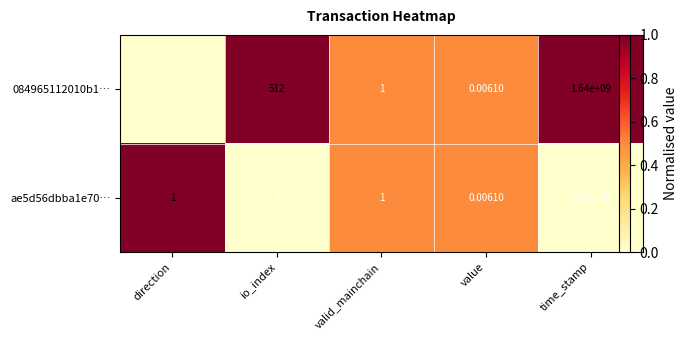

At which category is the sum across all series the highest?

direction